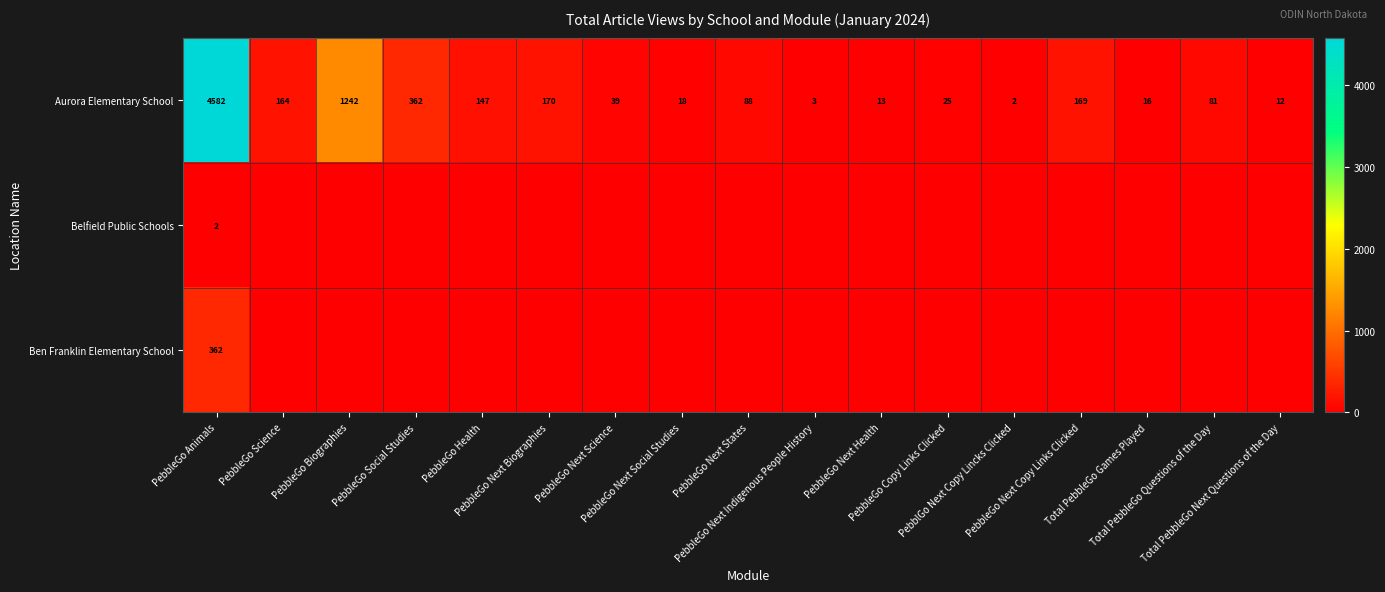

At how many categories does at least one series exceed 245?

3